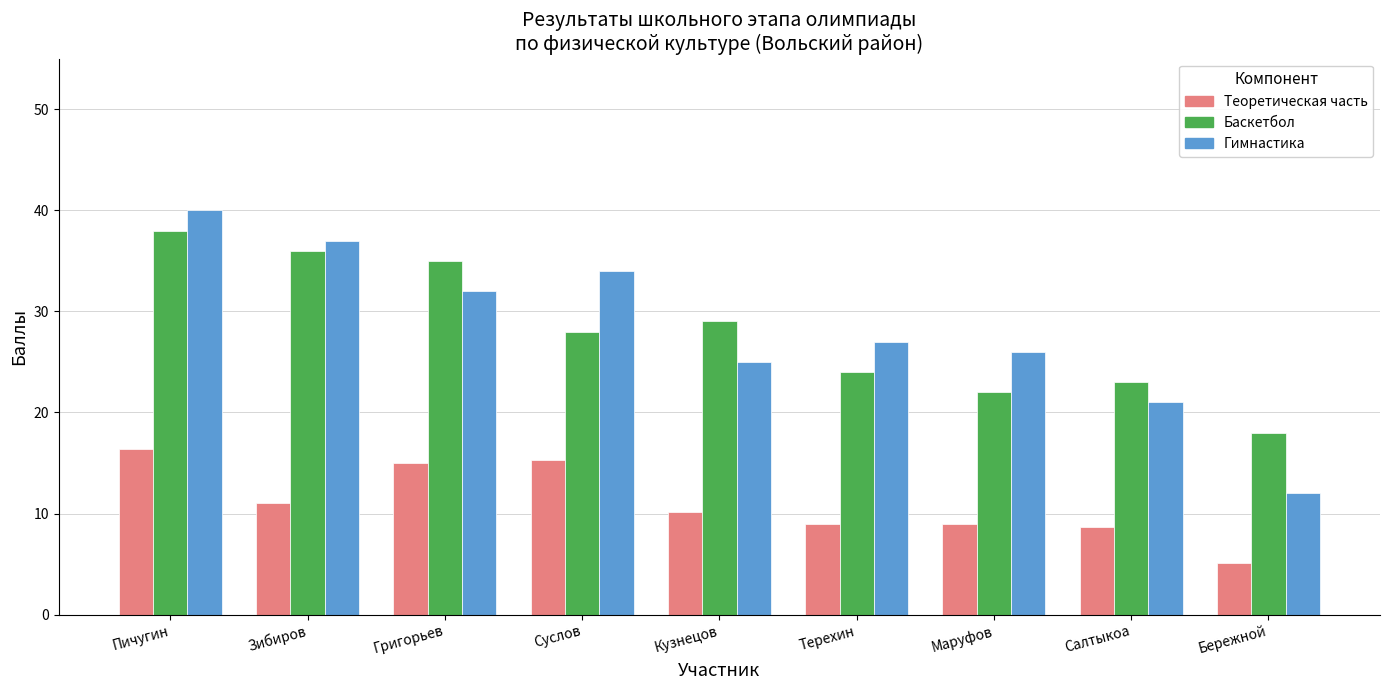

At which category does the chart reach its minimum across all series?

Бережной